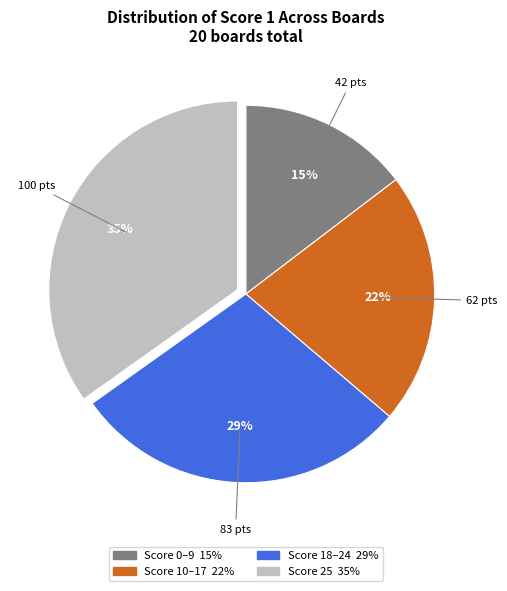

To the nearest percent, what is the average slice percentage?

25%